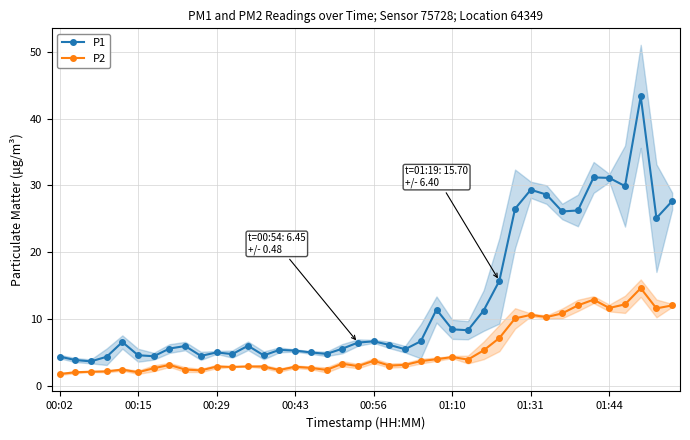

Count the number of data series in this chart.

2